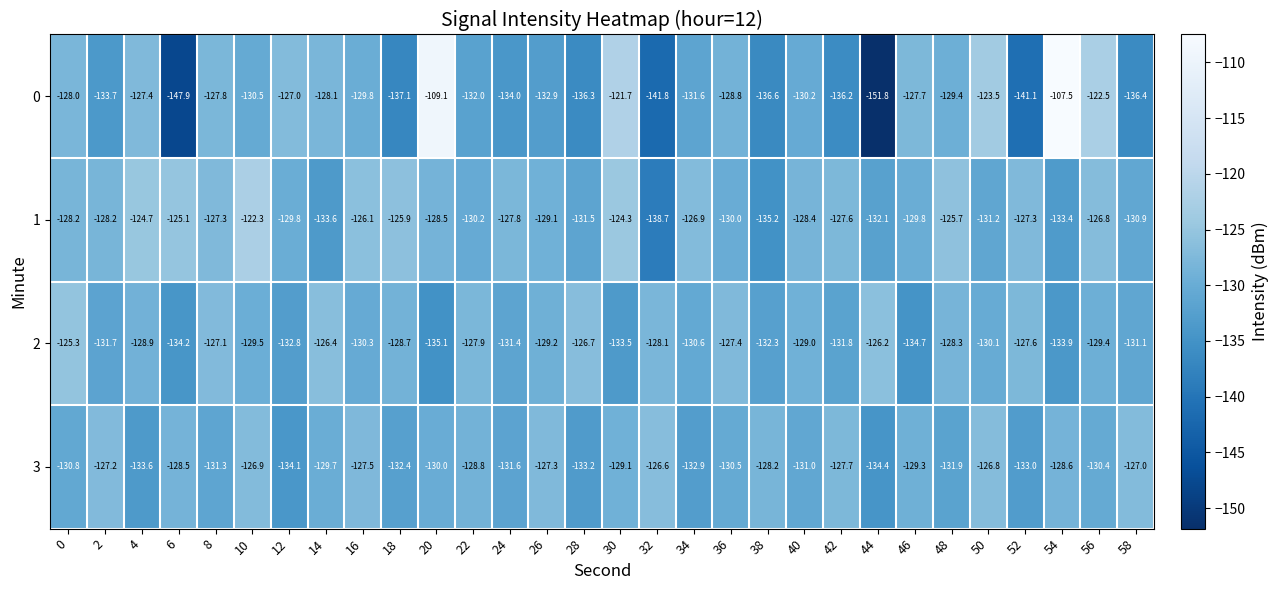

Where is 0 nearest to the value -129?

36